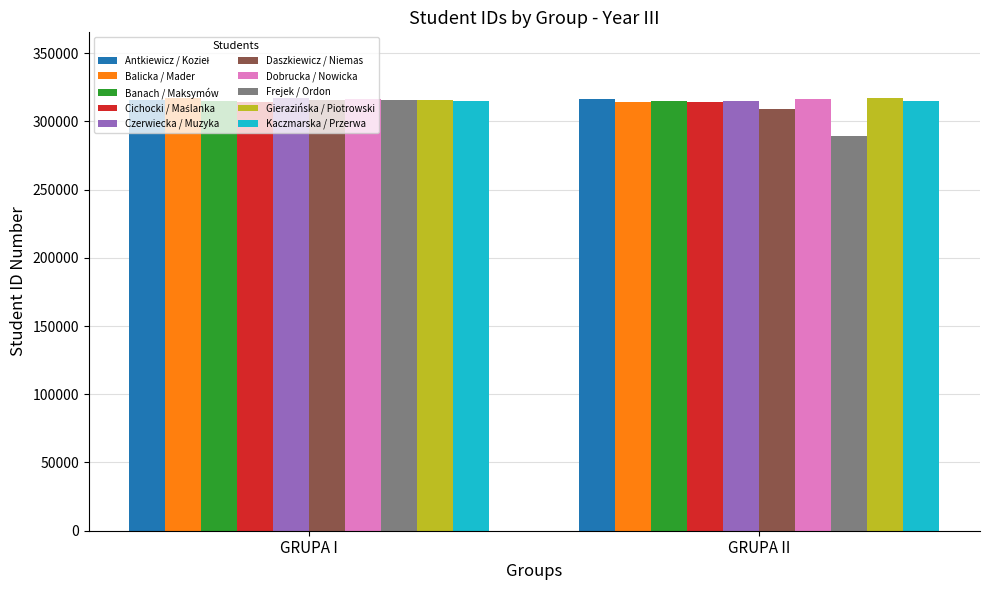

The Balicka / Mader series shows 314427 at GRUPA II. True or false?

True